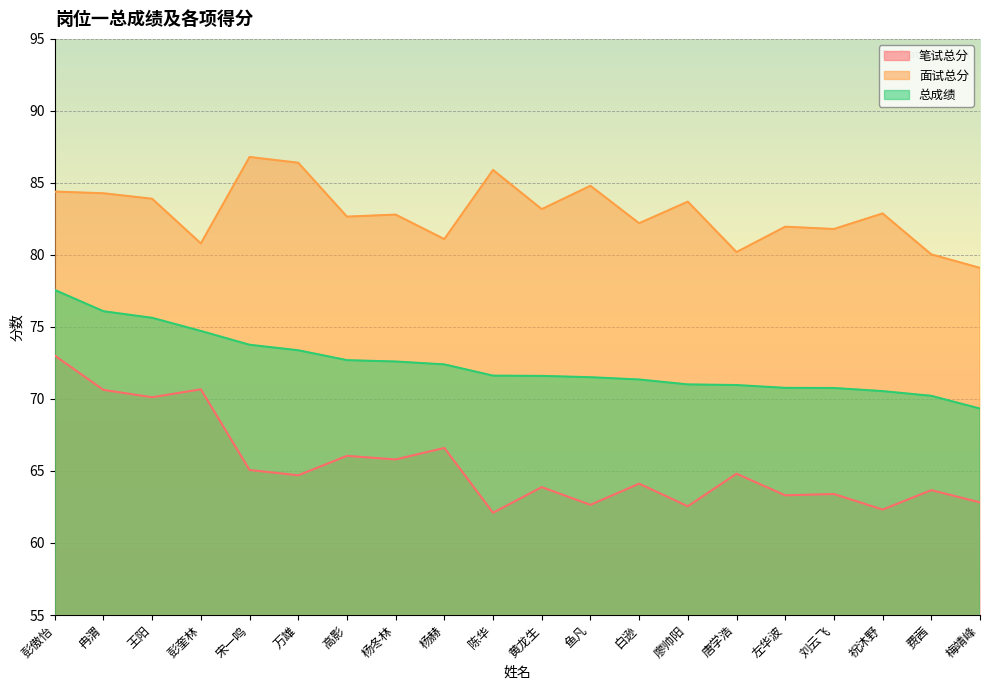

Which series changed the most between 冉渭 and 杨赫?

笔试总分